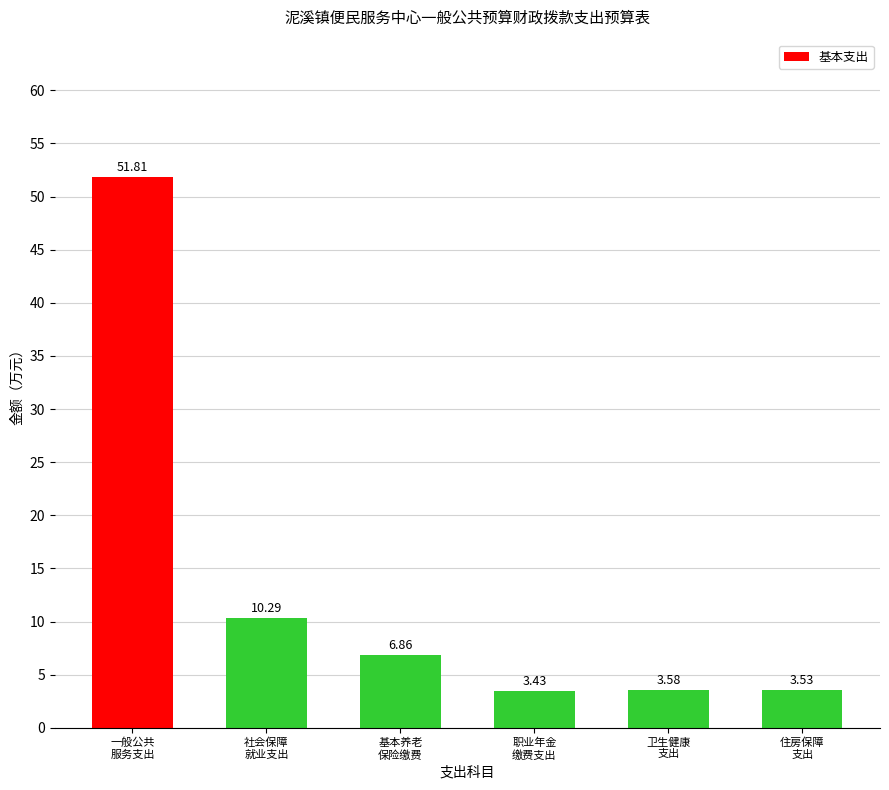

What is the sum of all values?

79.5